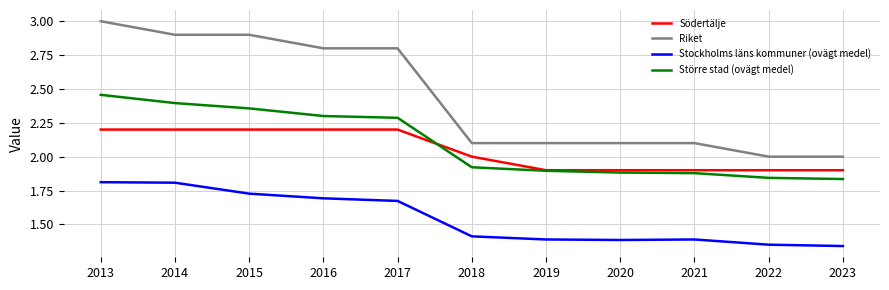

How many lines are shown in the chart?

4